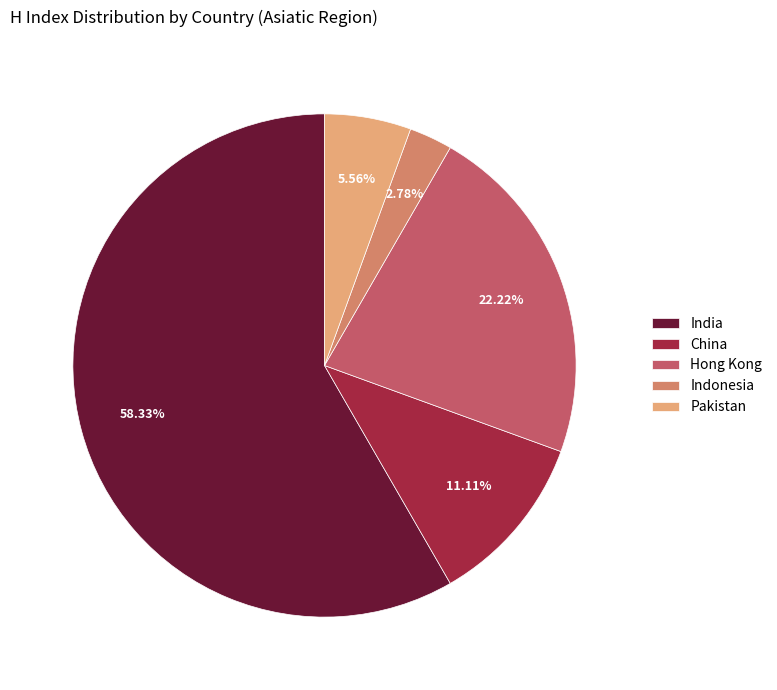

Does India account for over 50% of the chart?

Yes